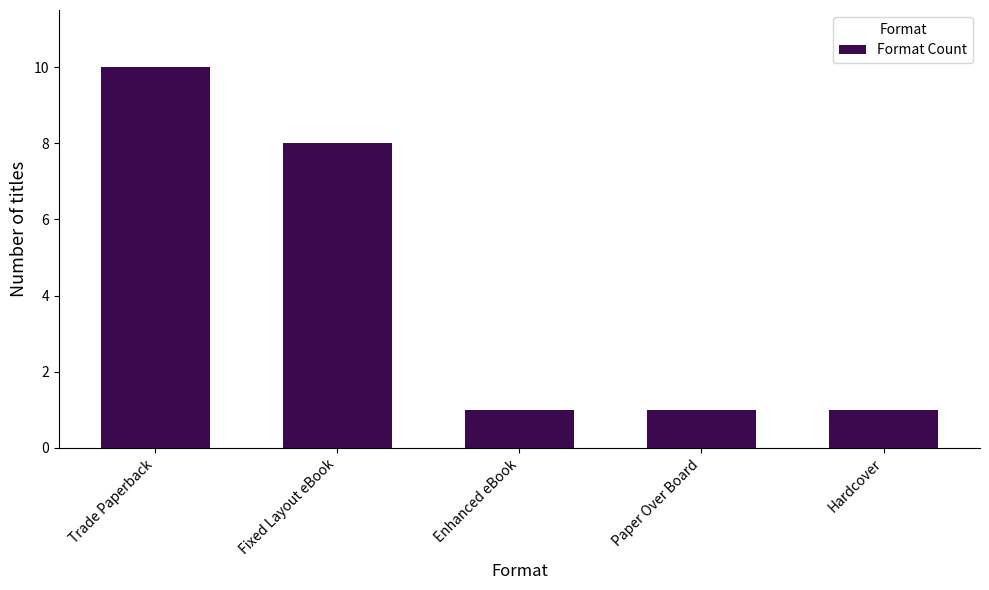

What is the average value?

4